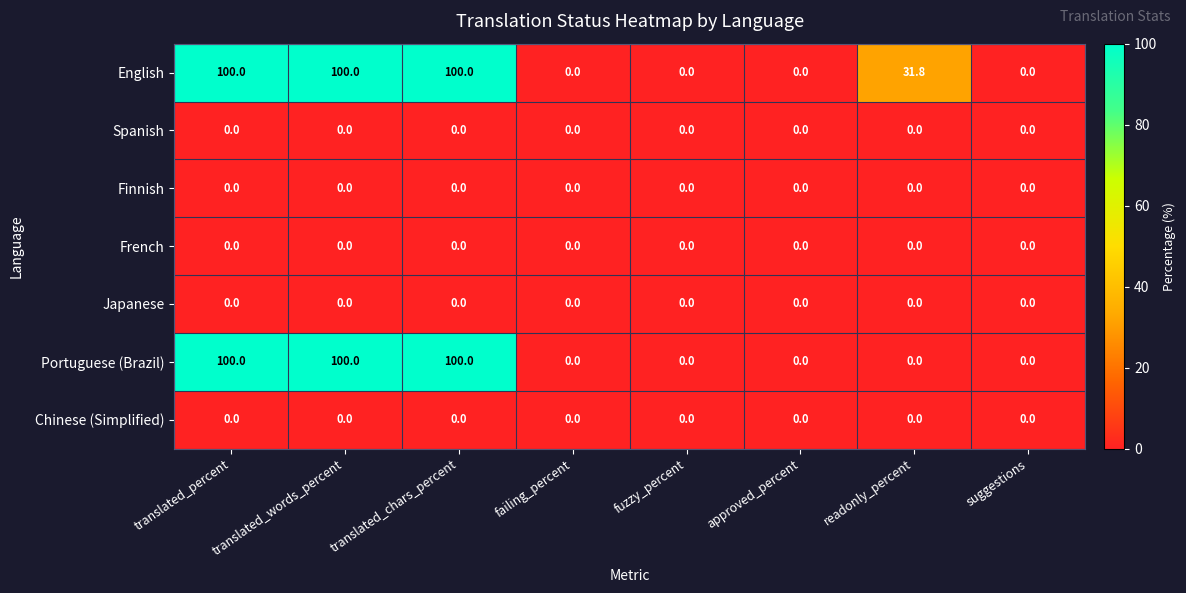

What is the difference between the maximum and minimum values in the English series?

100.0